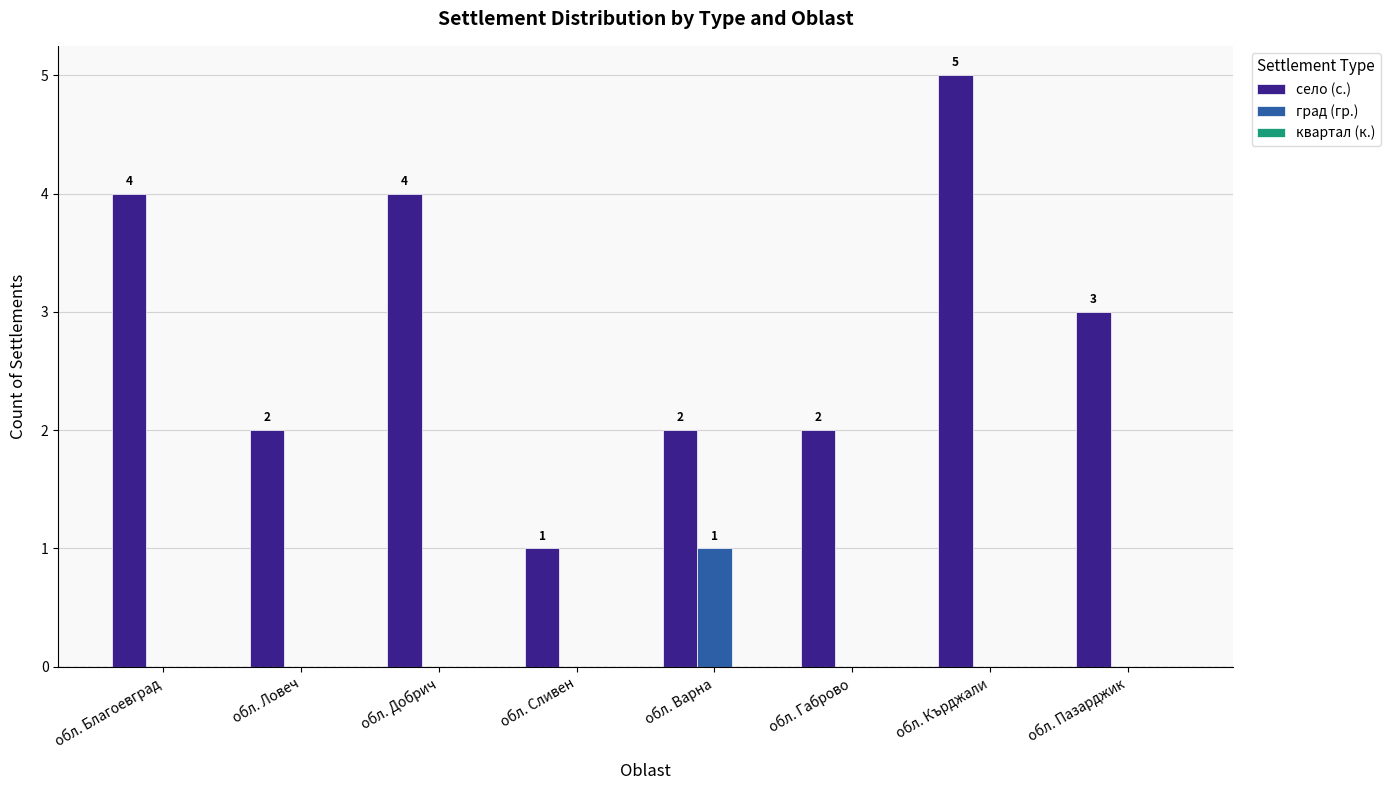

Which series changed the most between обл. Добрич and обл. Кърджали?

село (с.)